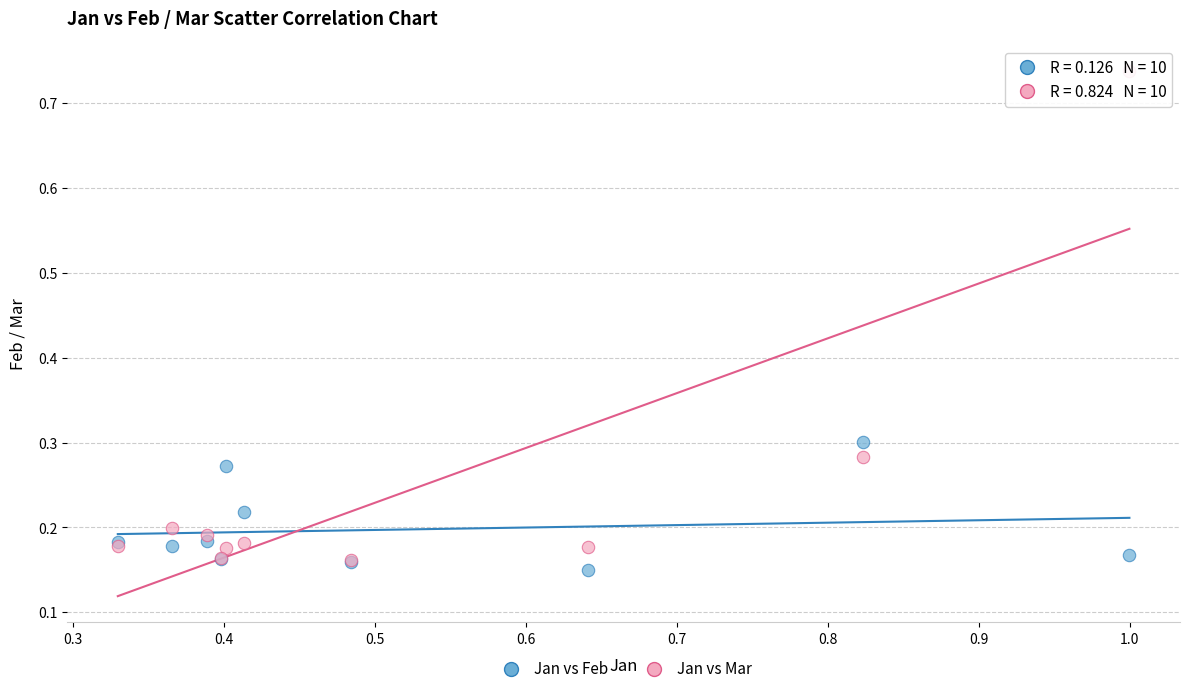

Which series reaches the maximum Y coordinate?

Jan vs Mar